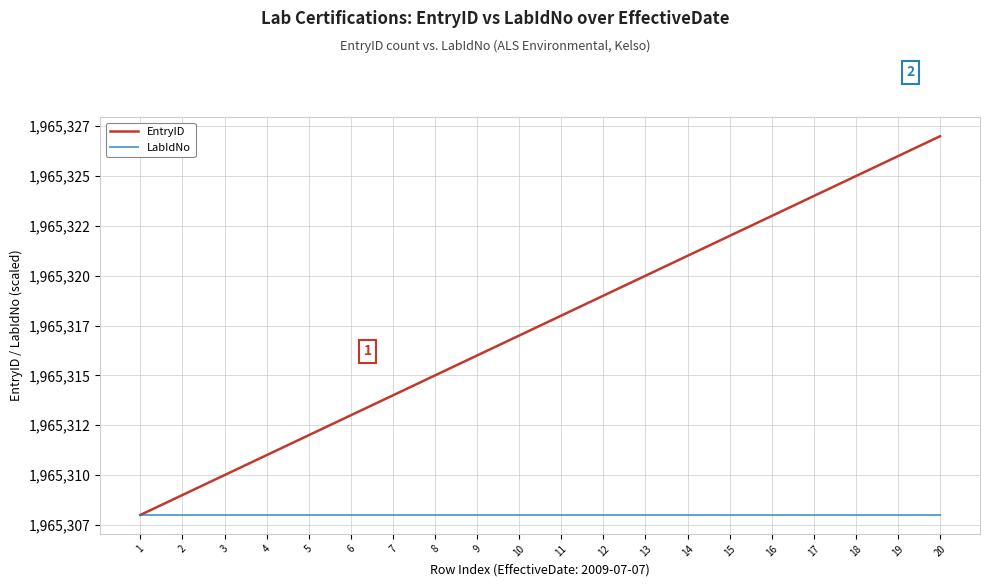

Is this an area chart (filled region under the line)?

No